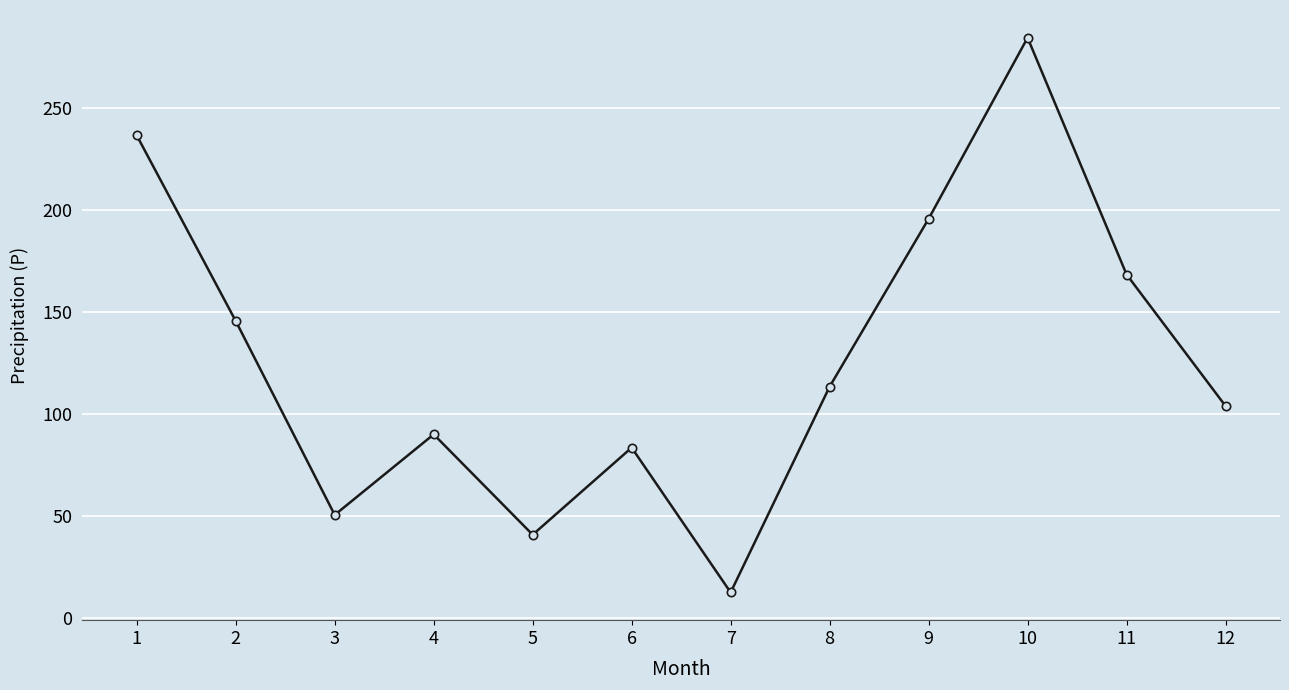

The value at 10 is 137.5. True or false?

False